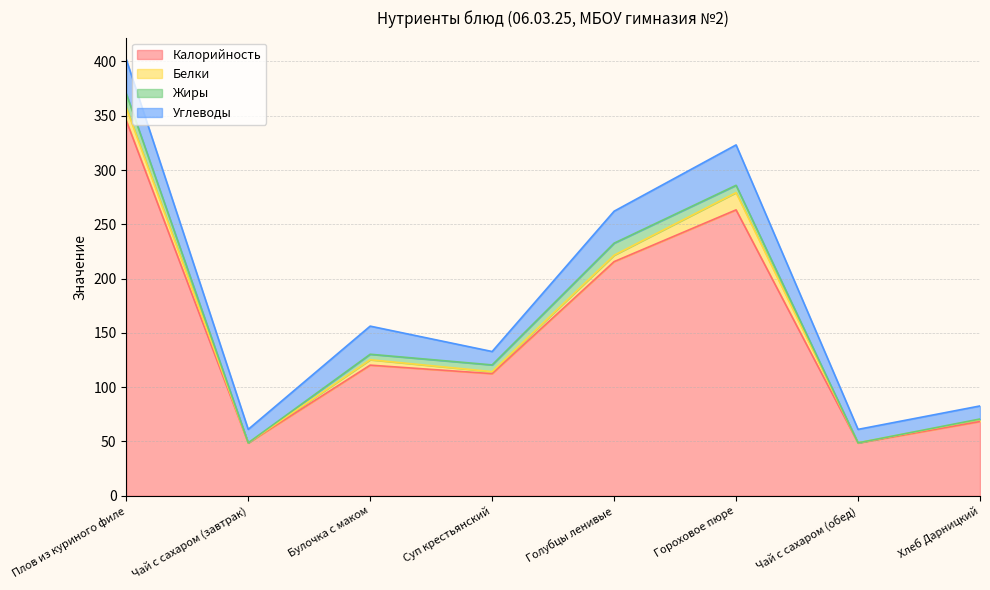

How many interior local valleys does the Белки series have?

3